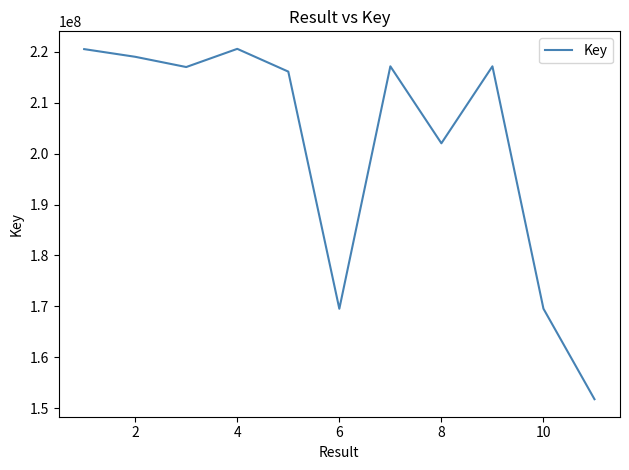

What is the maximum value shown in the chart?

220568895